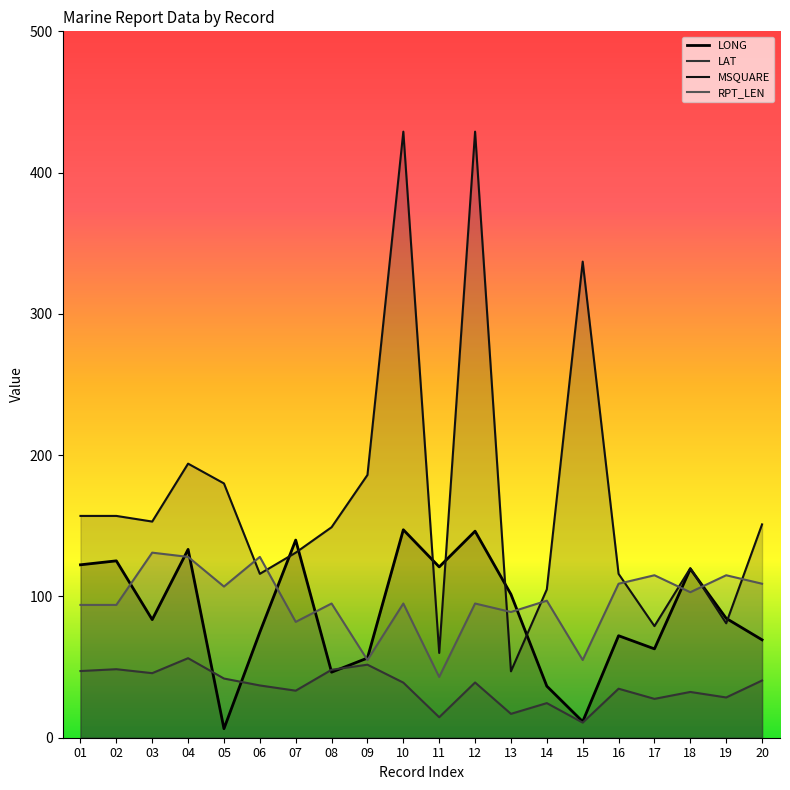

Is it true that LAT equals 39.1 at 12?

True